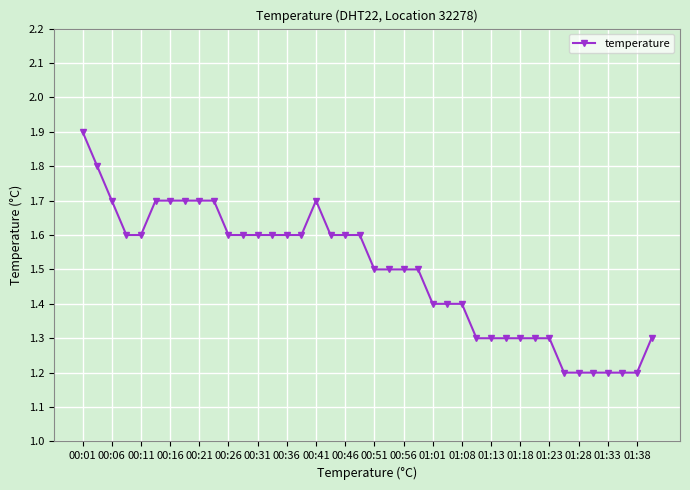

What is the difference between the maximum and minimum values?

0.7